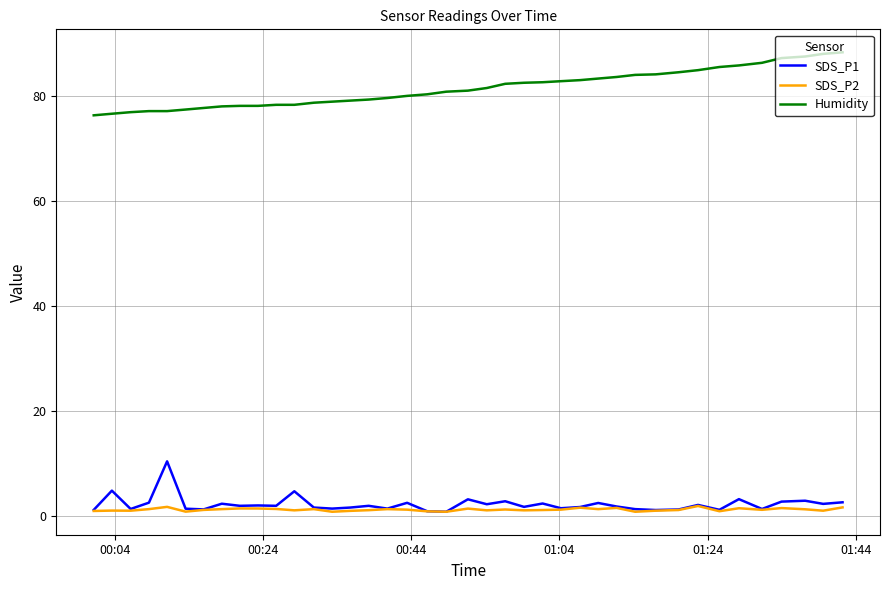

At how many categories does at least one series exceed 27?

40